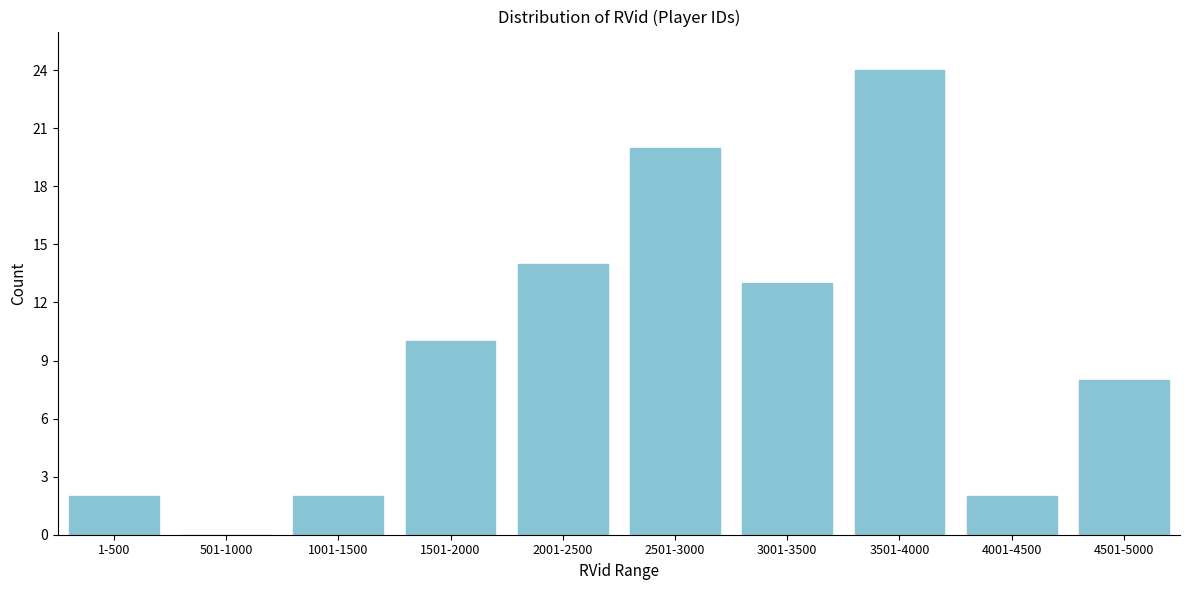

Reading left to right, what are all the values shown in this chart?

1-500=2	501-1000=0	1001-1500=2	1501-2000=10	2001-2500=14	2501-3000=20	3001-3500=13	3501-4000=24	4001-4500=2	4501-5000=8